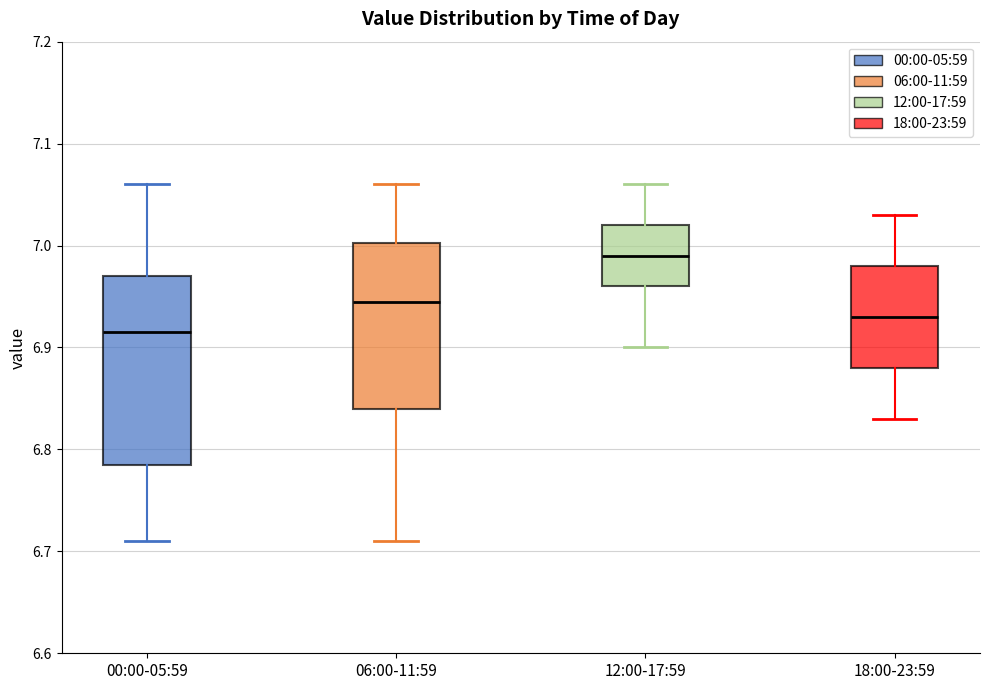

Reading left to right, read every box against the y-axis: the position of its median line, the range the box covers, and the ends of its whiskers. The values are not printed on the chart, so give them approximately, as read against the axis.

00:00-05:59: median 6.92, box 6.79 to 6.97, whiskers 6.71 to 7.06
06:00-11:59: median 6.95, box 6.84 to 7.00, whiskers 6.71 to 7.06
12:00-17:59: median 6.99, box 6.96 to 7.02, whiskers 6.90 to 7.06
18:00-23:59: median 6.93, box 6.88 to 6.98, whiskers 6.83 to 7.03